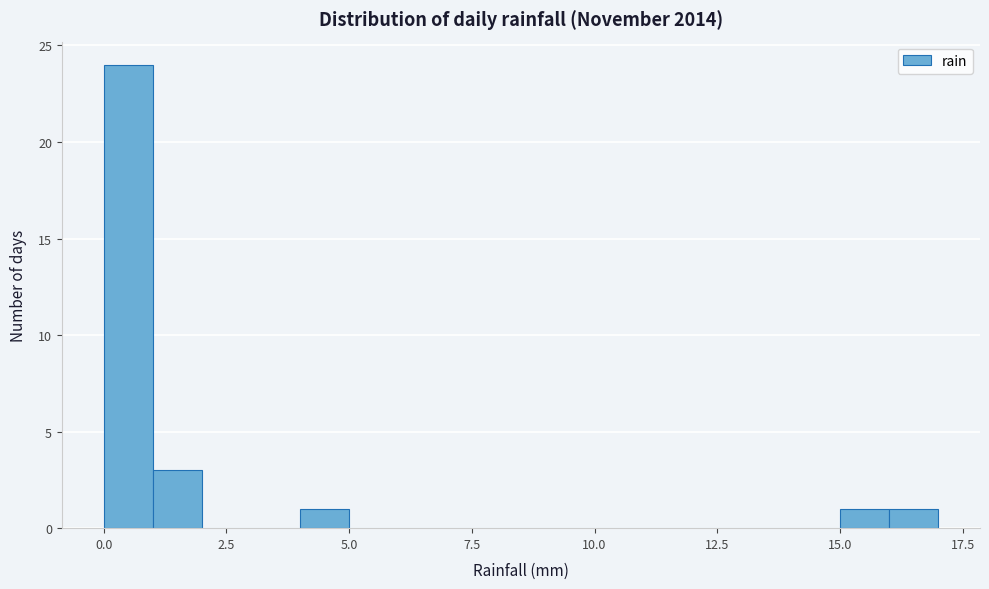

Read against the x-axis, roughly where is the centre of the tallest bar?

0.5